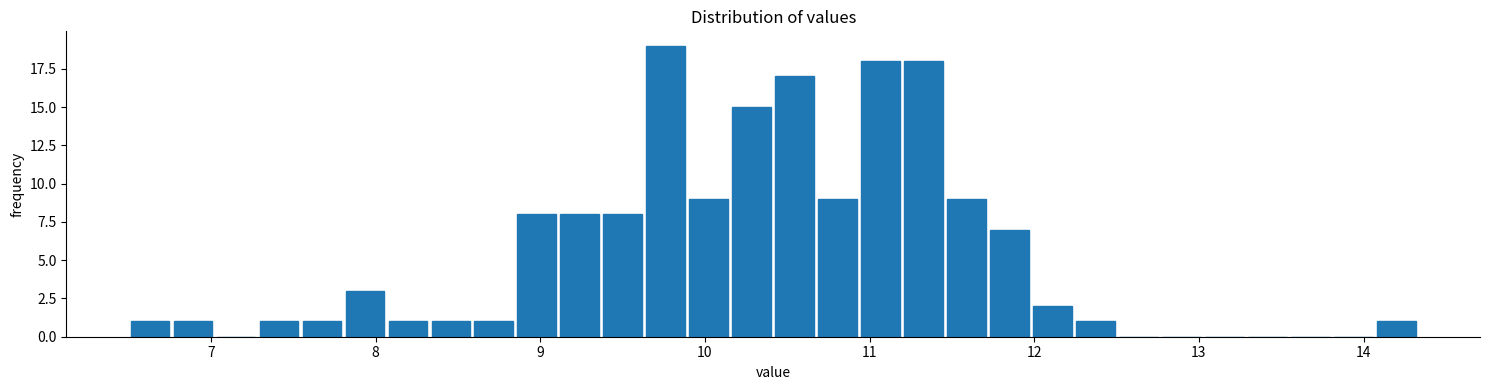

Read against the x-axis, roughly where is the centre of the tallest bar?

9.8